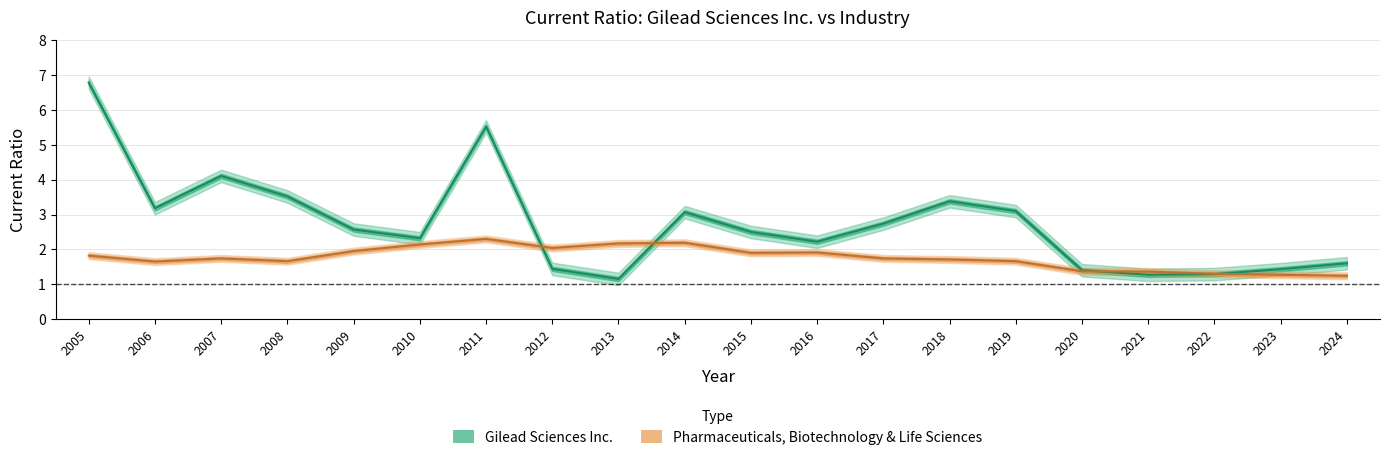

What is the difference between the Gilead Sciences Inc. values at 2007 and 2019?

1.0